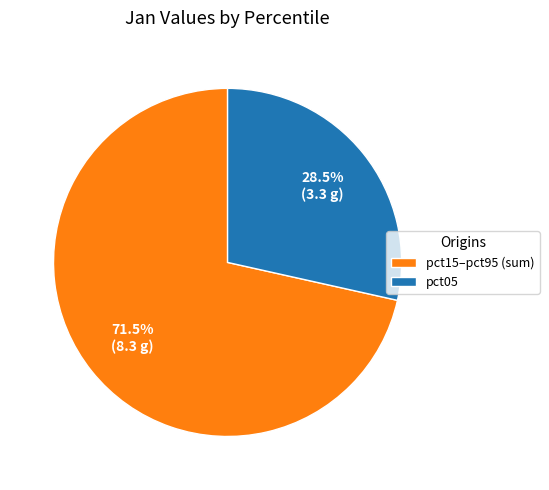

How many segments does this pie chart have?

2